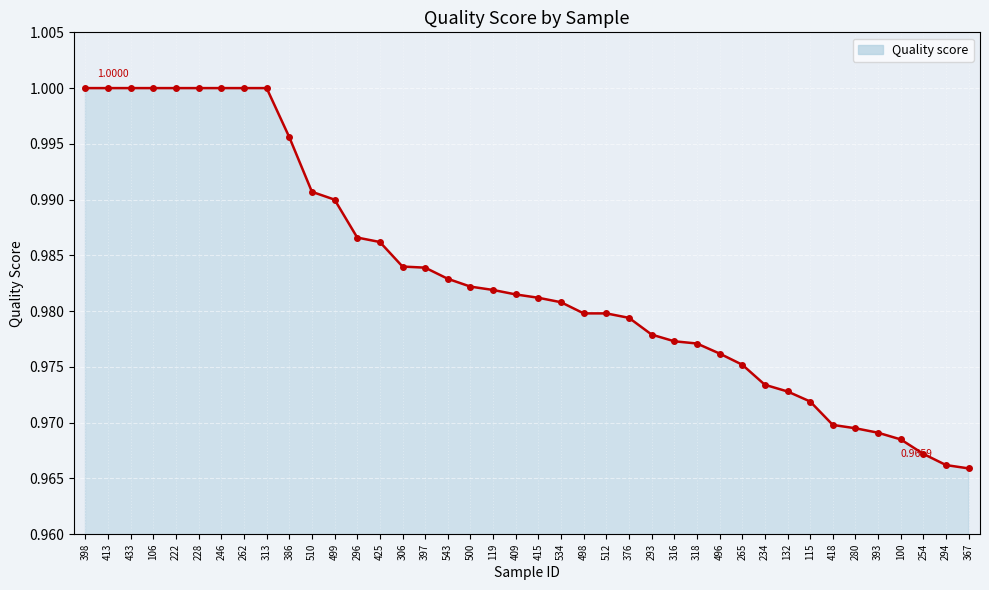

Between 106 and 265, which is larger?

106